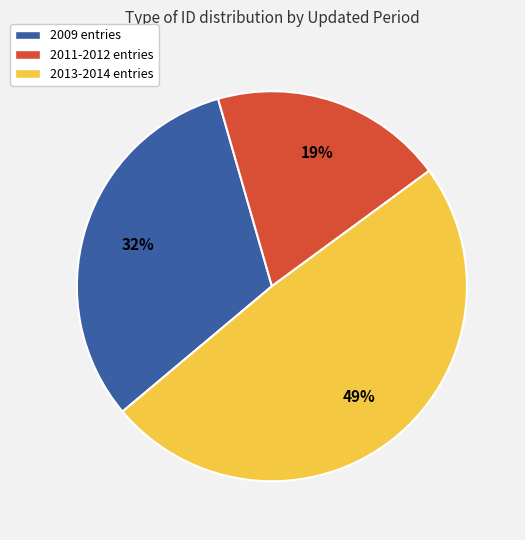

Approximately how many times larger is the value at 2013-2014 entries compared to 2009 entries?

1.5